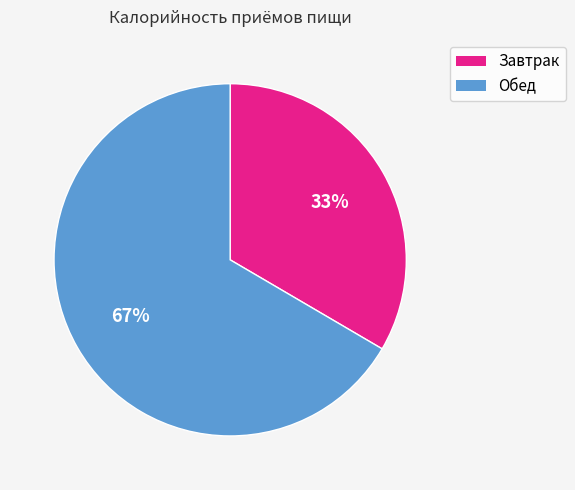

What percentage is the Завтрак slice, to the nearest percent?

33%